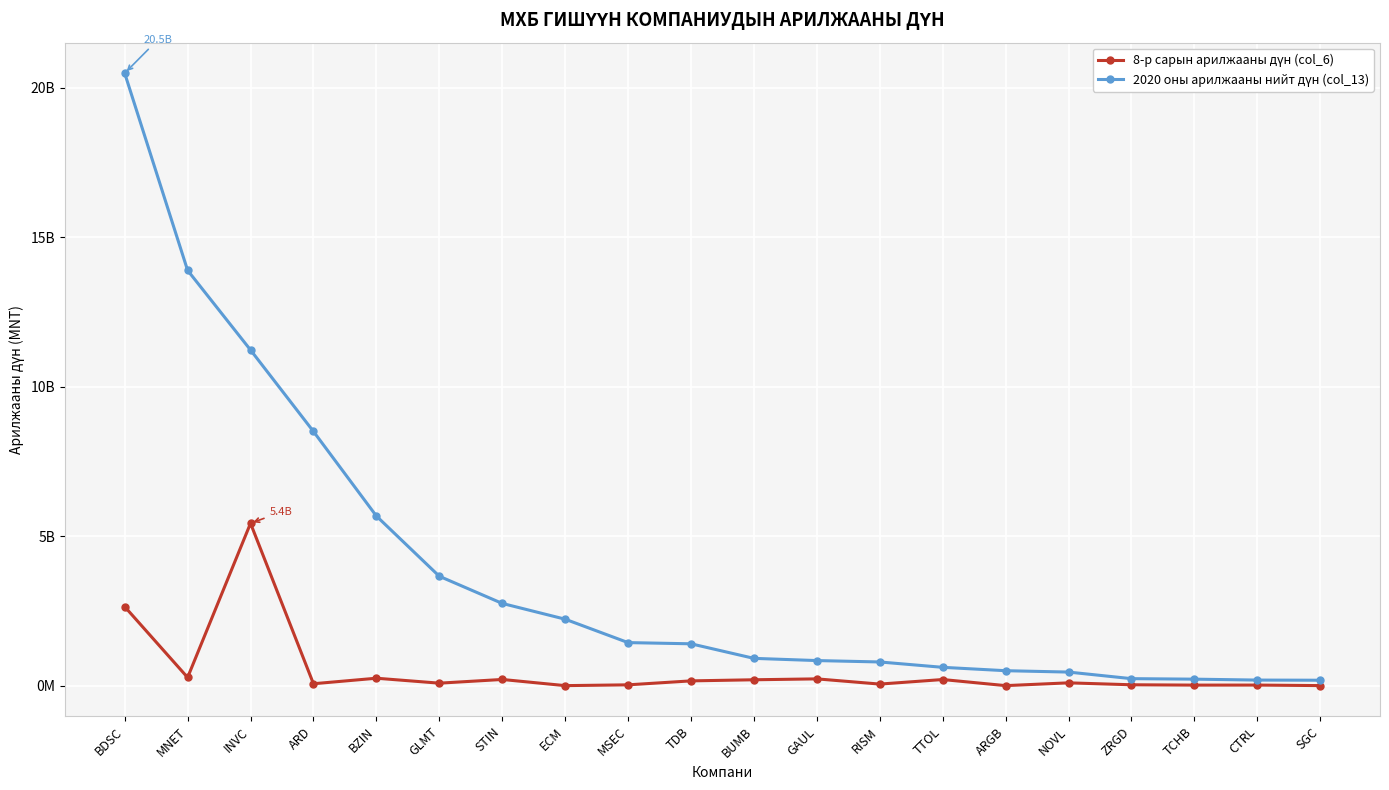

What is the average value of the 8-р сарын арилжааны дүн (col_6) series?

498198538.7